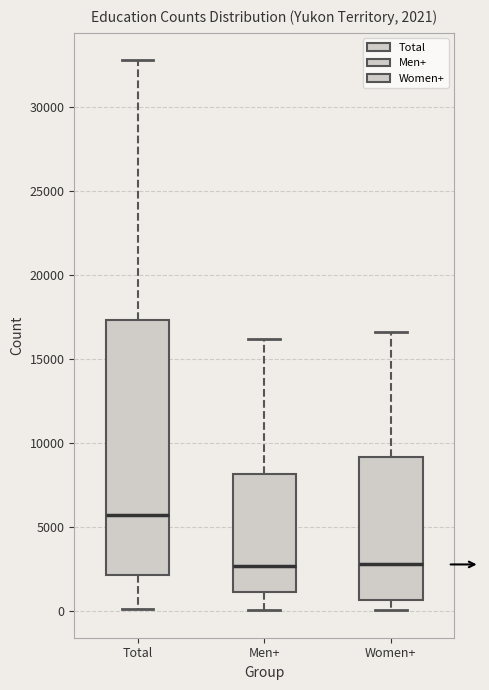

Which box has the highest median line?

Total